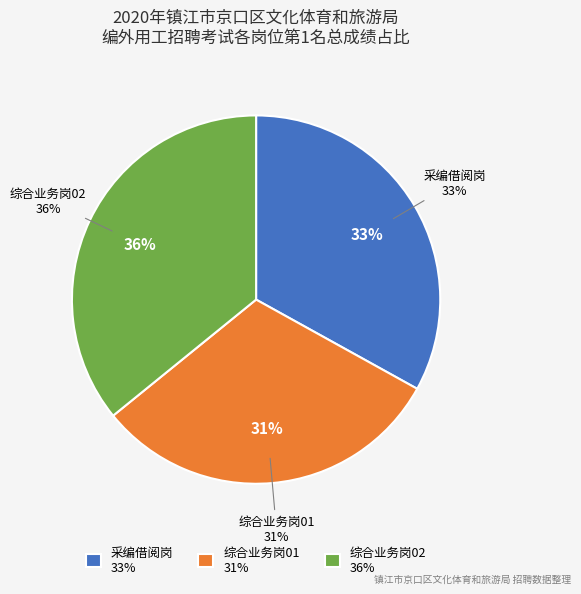

How many segments does this pie chart have?

3